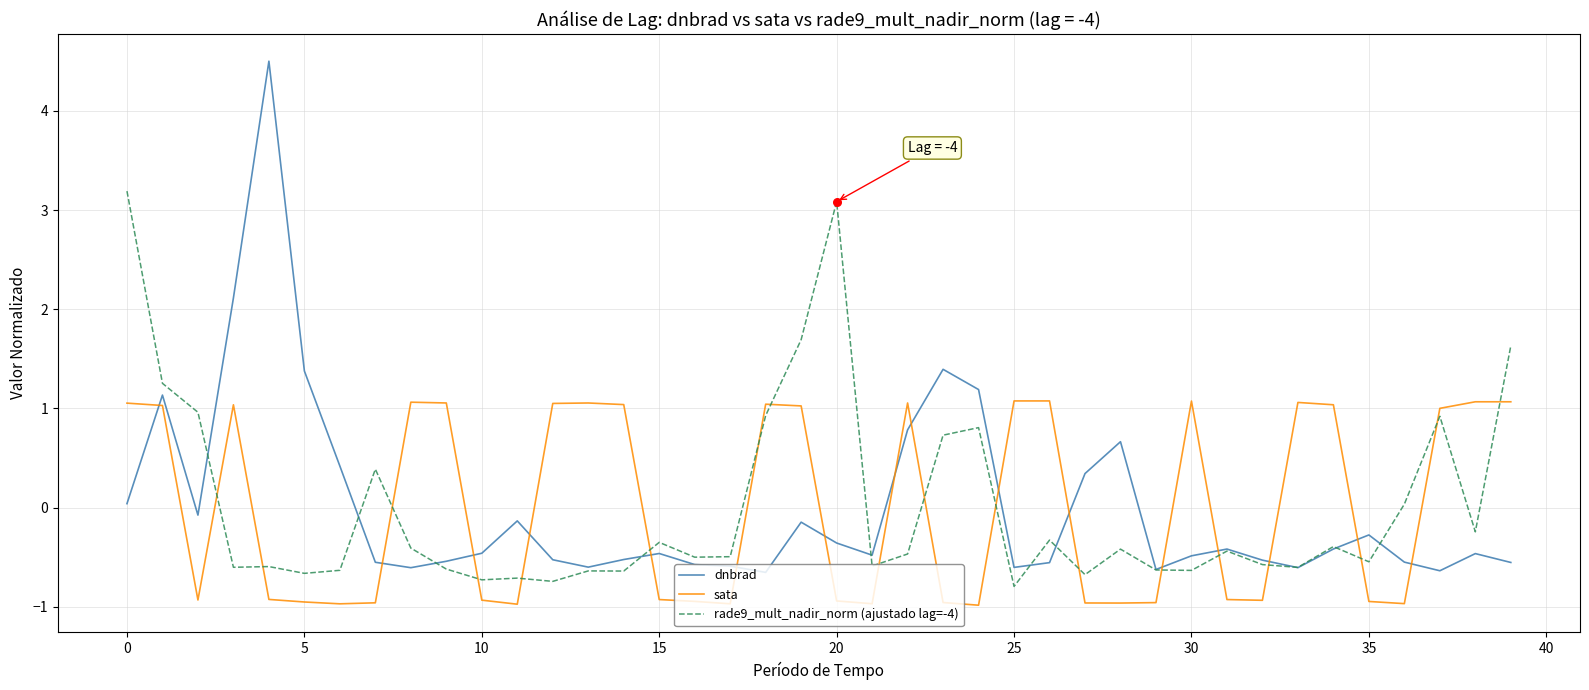

List the series in order of their peak value, lowest first.

sata, rade9_mult_nadir_norm (ajustado lag=-4), dnbrad